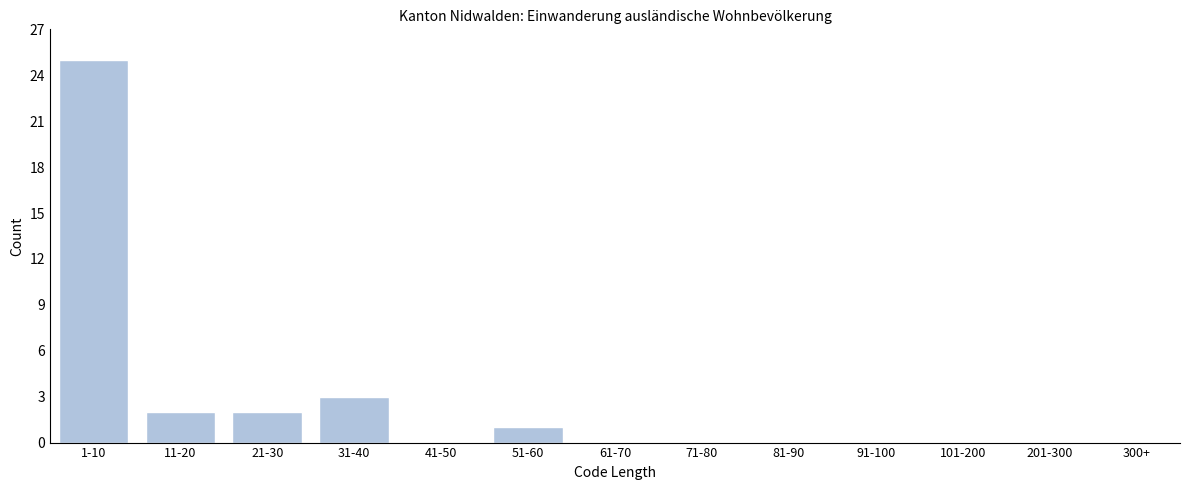

Reading left to right, what are all the values shown in this chart?

1-10=25	11-20=2	21-30=2	31-40=3	41-50=0	51-60=1	61-70=0	71-80=0	81-90=0	91-100=0	101-200=0	201-300=0	300+=0